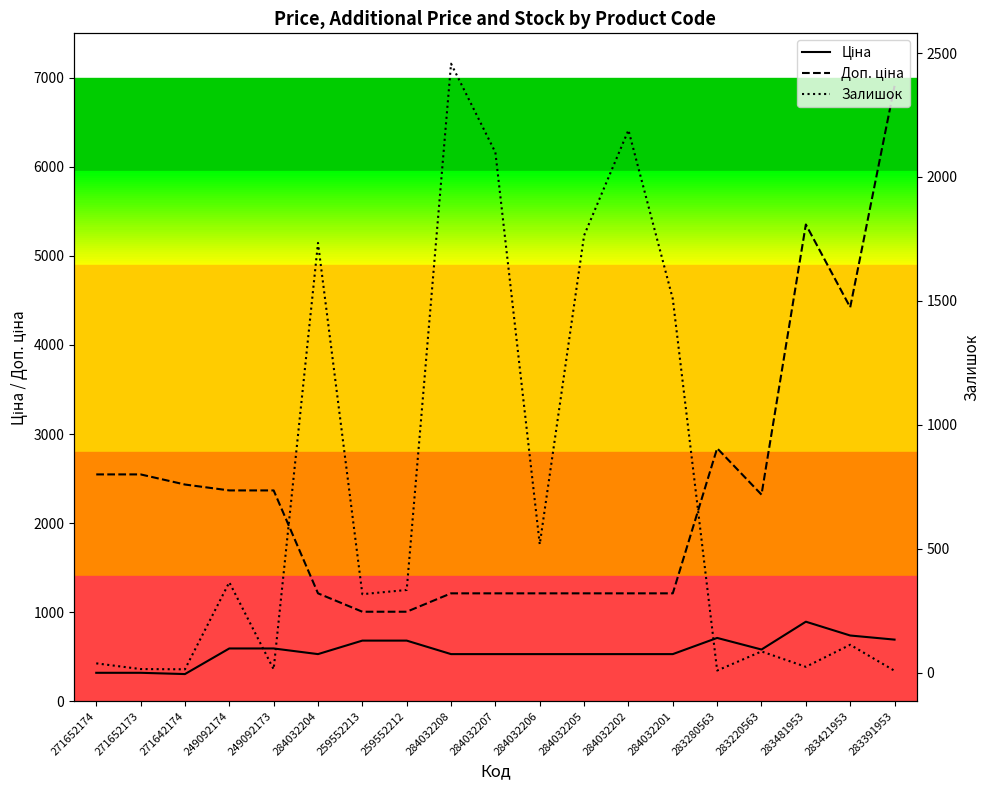

Where does the Доп. ціна series first go above 2319?

271652174